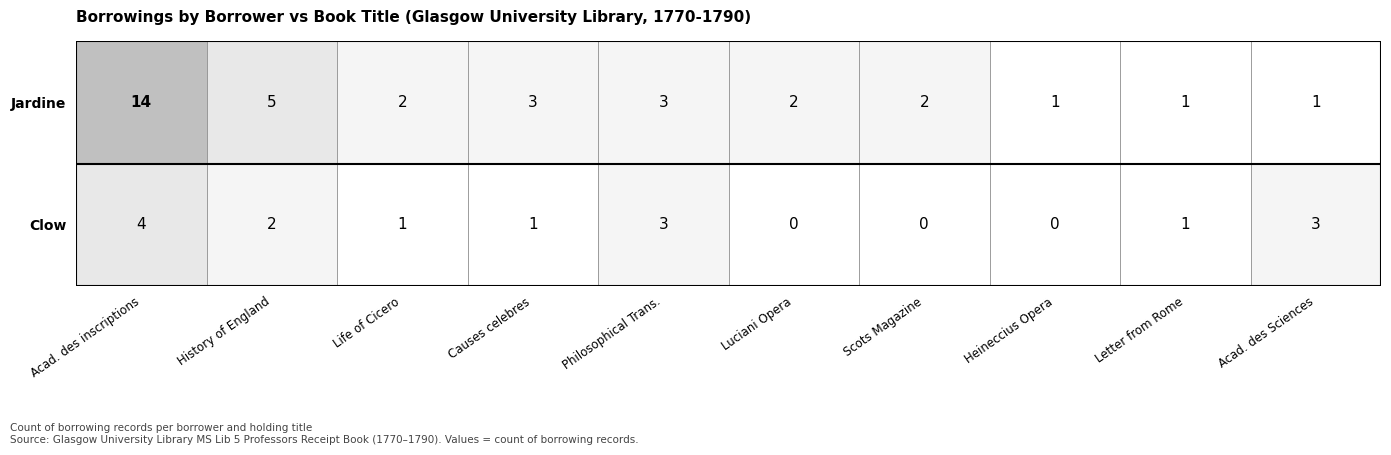

Reading left to right, what are all the values shown in this chart?

Jardine: Histoire de l'Academie des inscriptions=14	History of England (Rapin)=5	History of Marcus Tullius Cicero (Middleton)=2	Causes celebres (Gayot)=3	Philosophical Transactions=3	Luciani Opera=2	Scots Magazine=2	Operum juris prudentiam (Heineccius)=1	Letter from Rome (Middleton)=1	Memoires Acad. des Sciences=1
Clow: Histoire de l'Academie des inscriptions=4	History of England (Rapin)=2	History of Marcus Tullius Cicero (Middleton)=1	Causes celebres (Gayot)=1	Philosophical Transactions=3	Luciani Opera=0	Scots Magazine=0	Operum juris prudentiam (Heineccius)=0	Letter from Rome (Middleton)=1	Memoires Acad. des Sciences=3